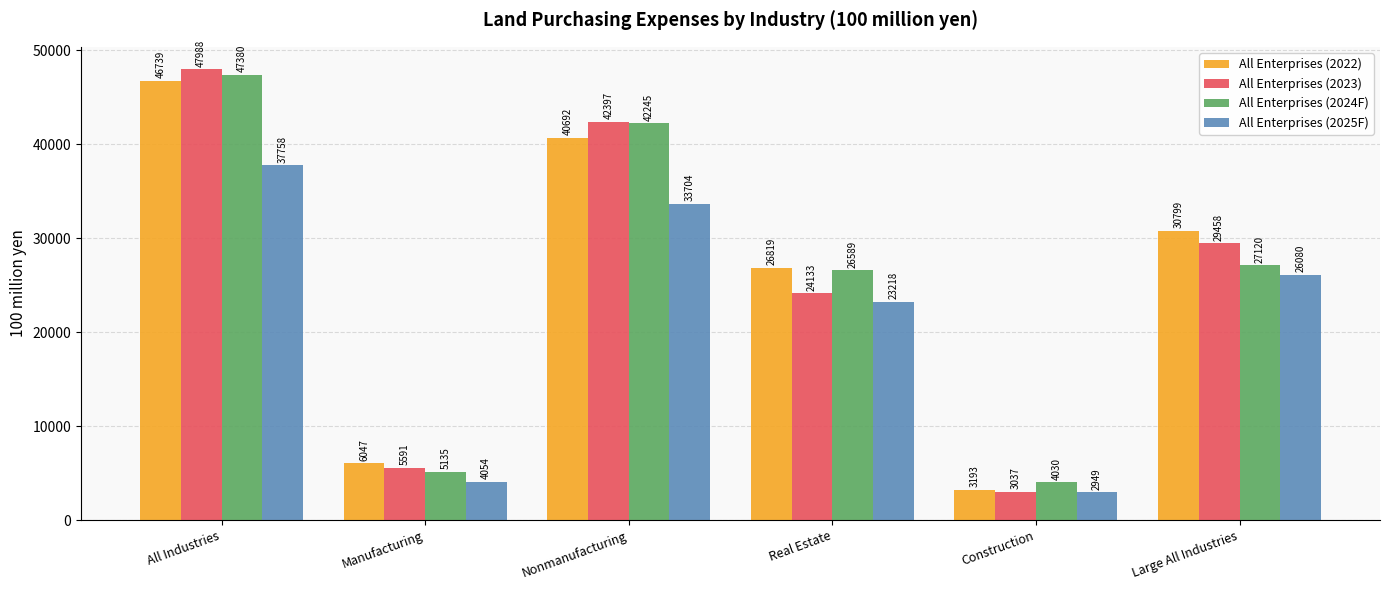

What are all the series names shown in the legend?

All Enterprises (2022), All Enterprises (2023), All Enterprises (2024F), All Enterprises (2025F)